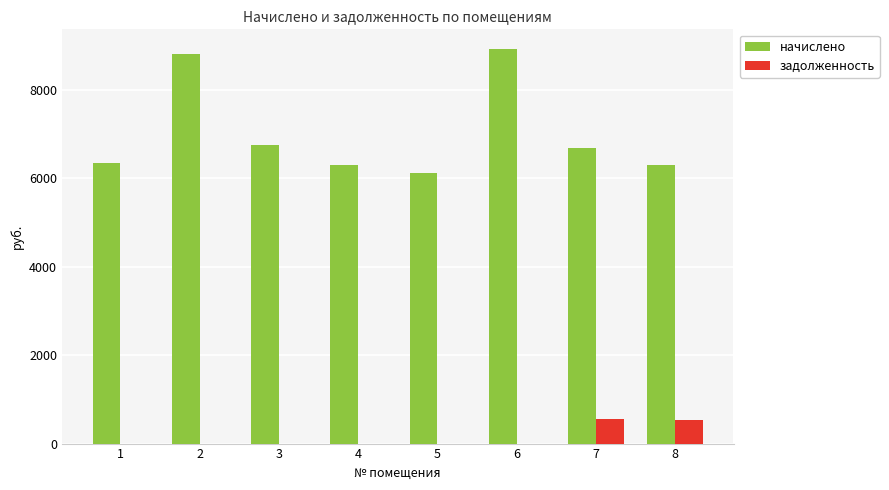

At which label is начислено closest to 7518?

3